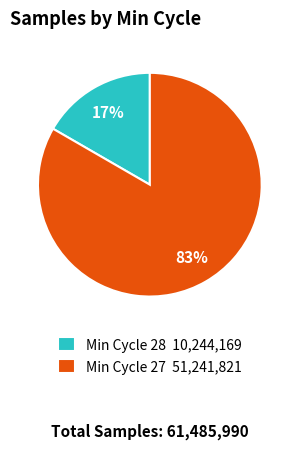

Is it true that Min Cycle 27 51,241,821 is 83% of the pie?

True